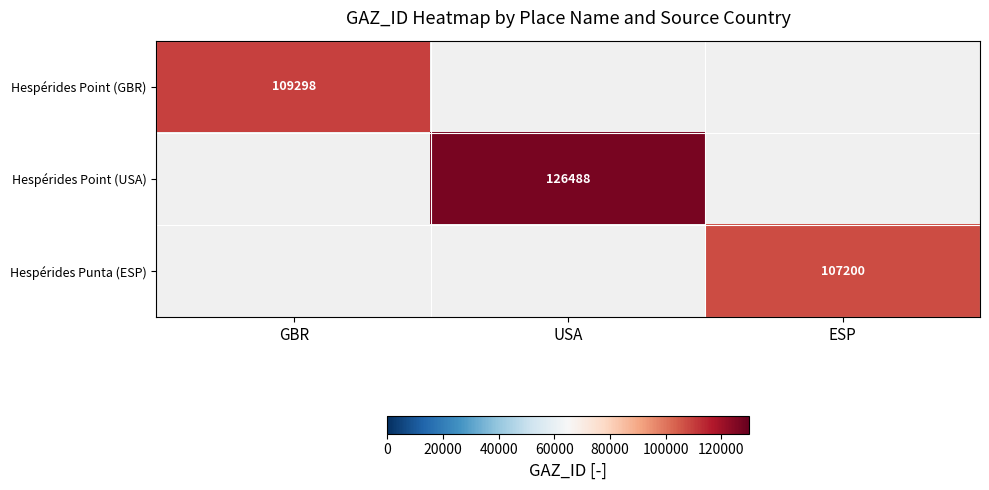

True or false: Hespérides Point (USA) has a value of 126488 at USA.

True